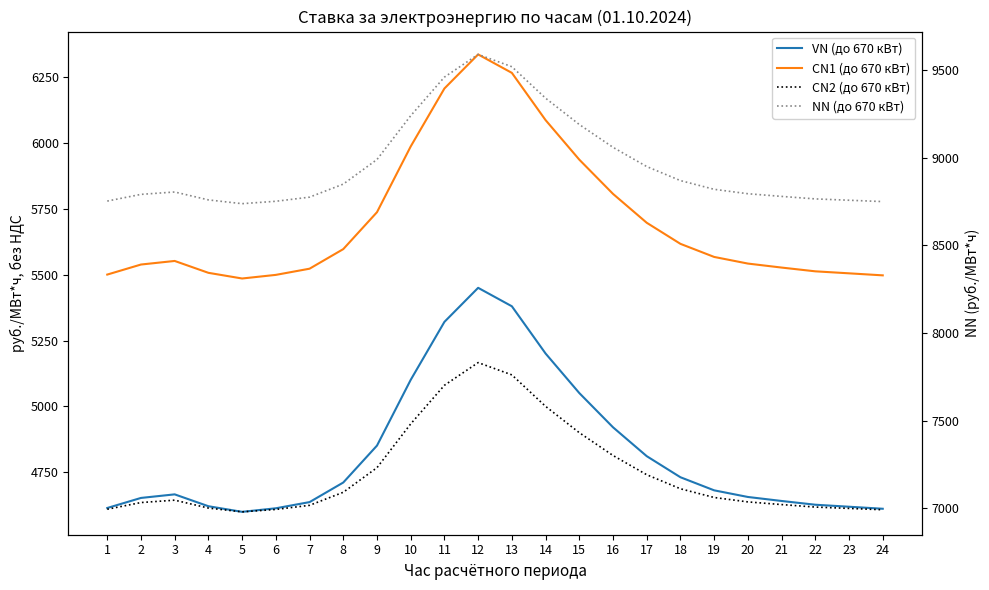

Which series changed the most between 10 and 17?

VN (до 670 кВт)